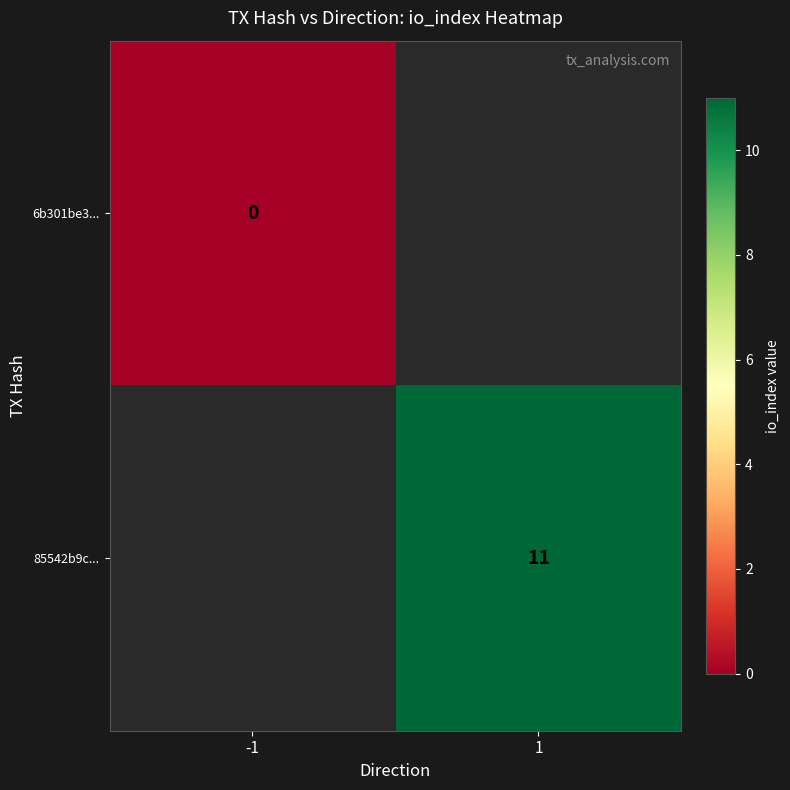

Is it true that 85542b9c... equals 11 at 1?

True